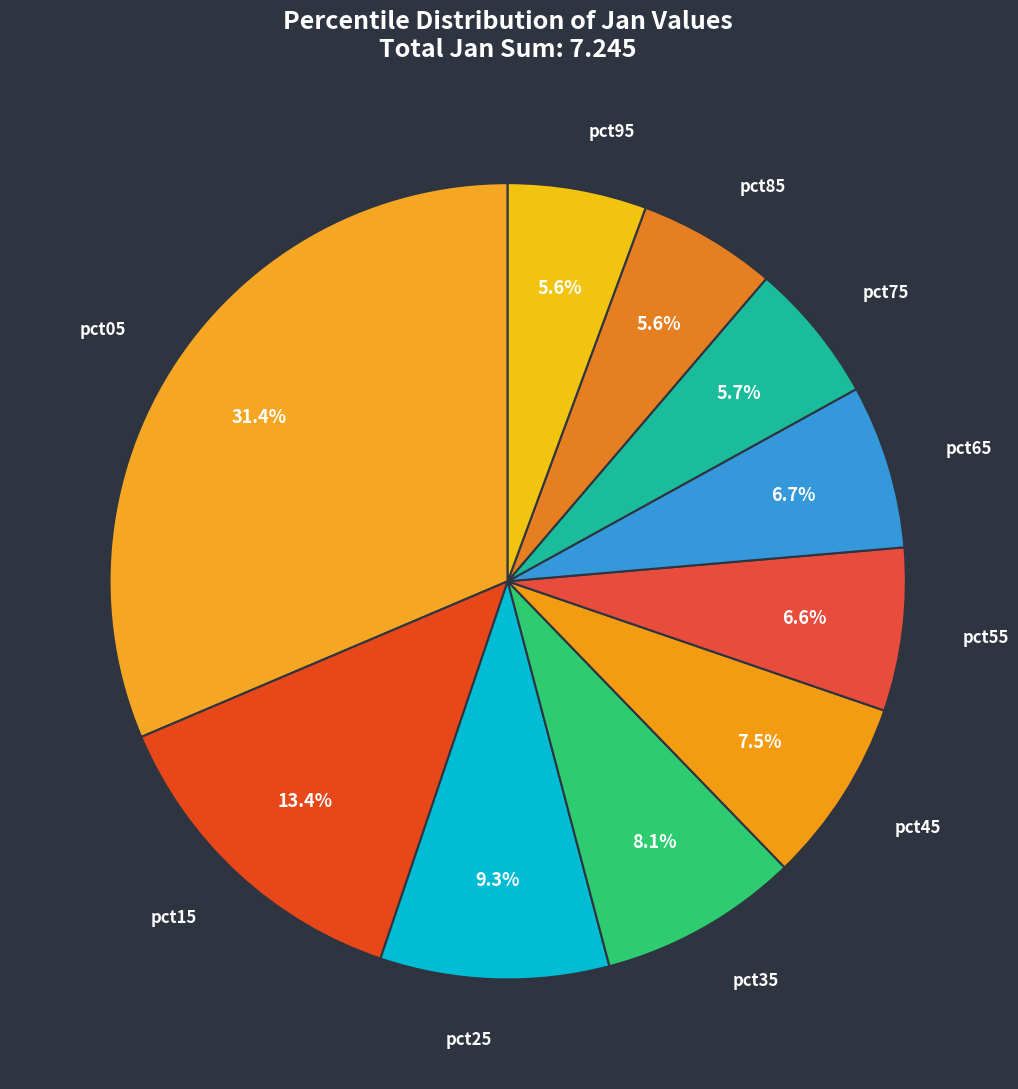

How many slices are in this pie chart?

10